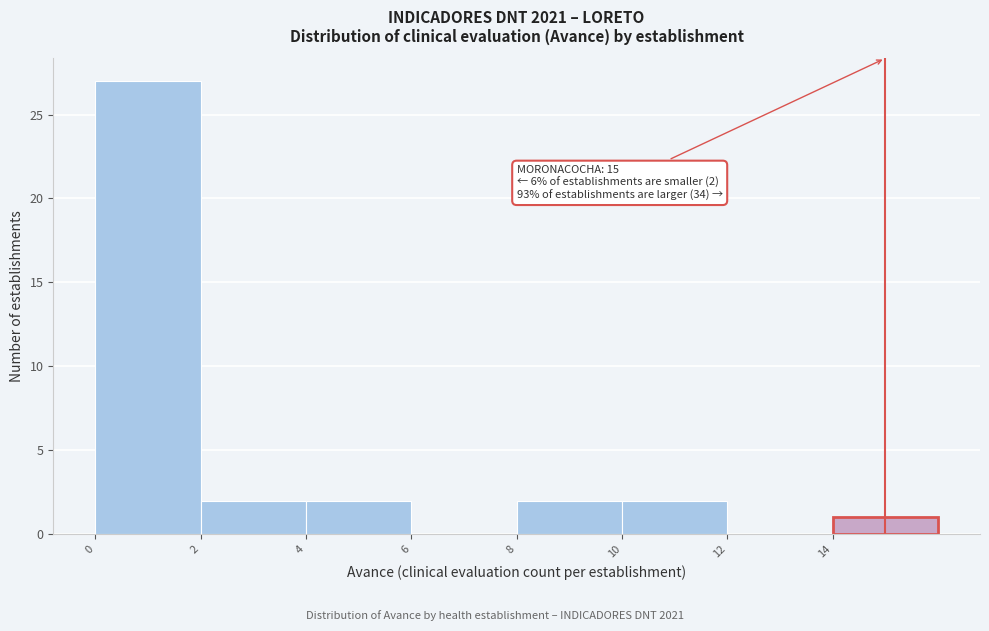

Over which range of the x-axis is the bar tallest?

0 to 2